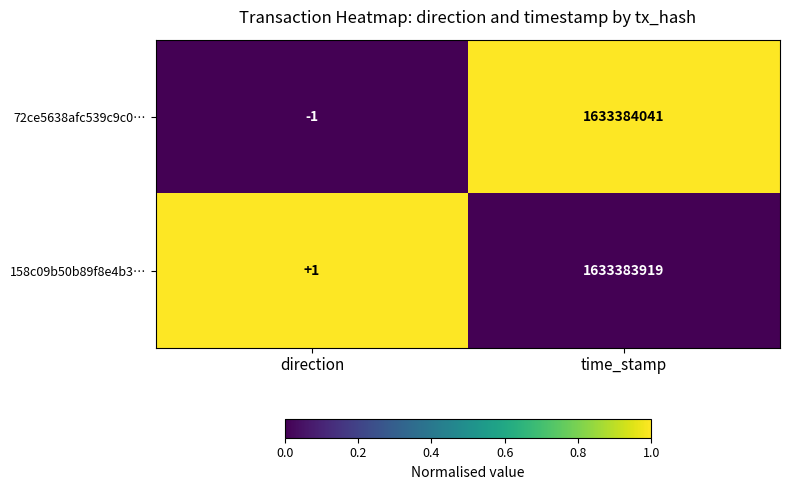

How many distinct data groups are displayed?

2